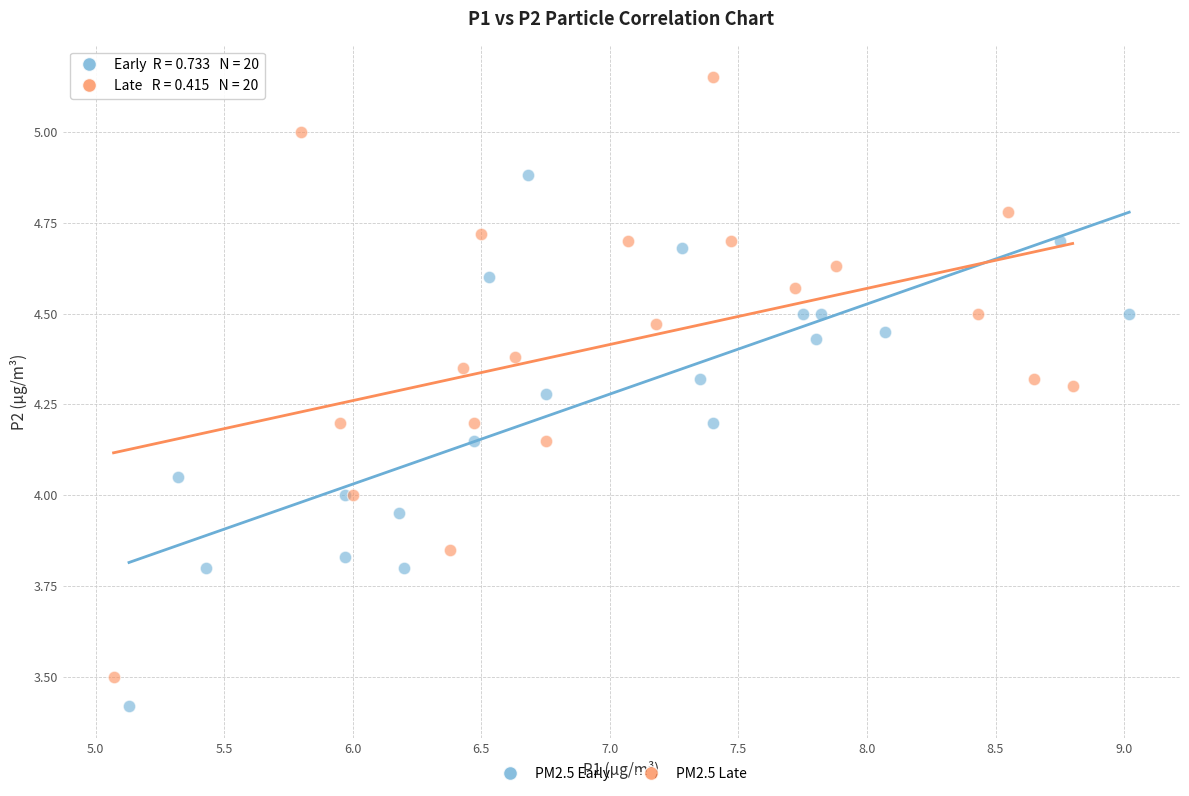

What are all the series names shown in the legend?

PM2.5 Early, PM2.5 Late